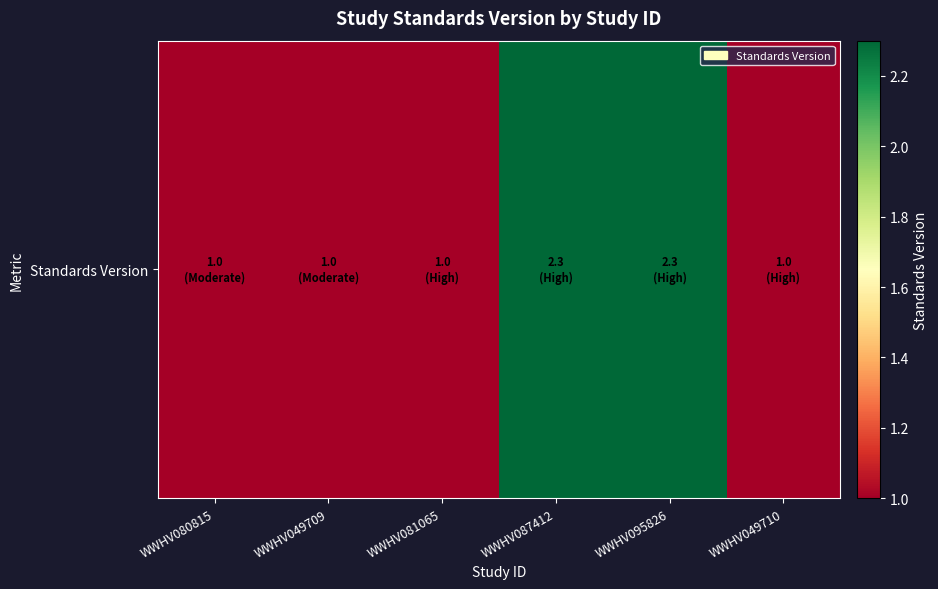

What is the change in value from WWHV081065 to WWHV095826?

+1.3